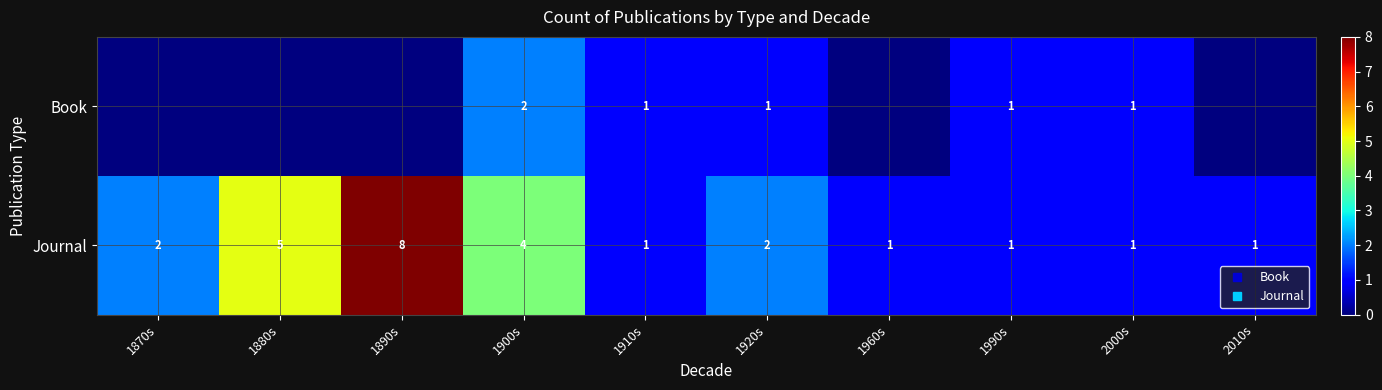

Which series changed the most between 1880s and 1900s?

Book